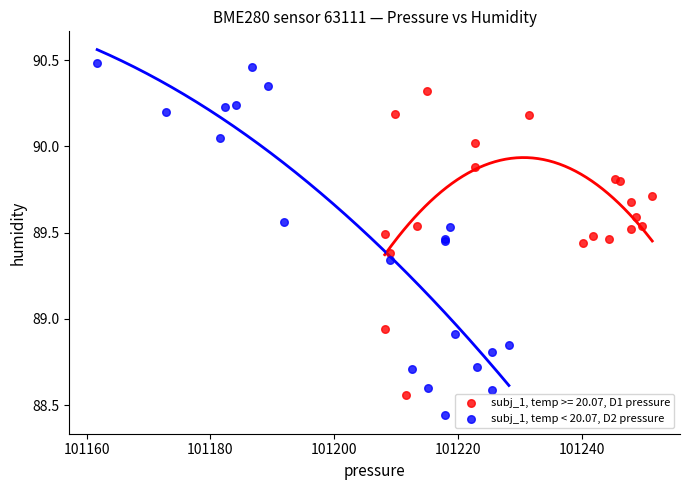

Which series reaches the minimum Y coordinate?

subj_1, temp < 20.07, D2 pressure